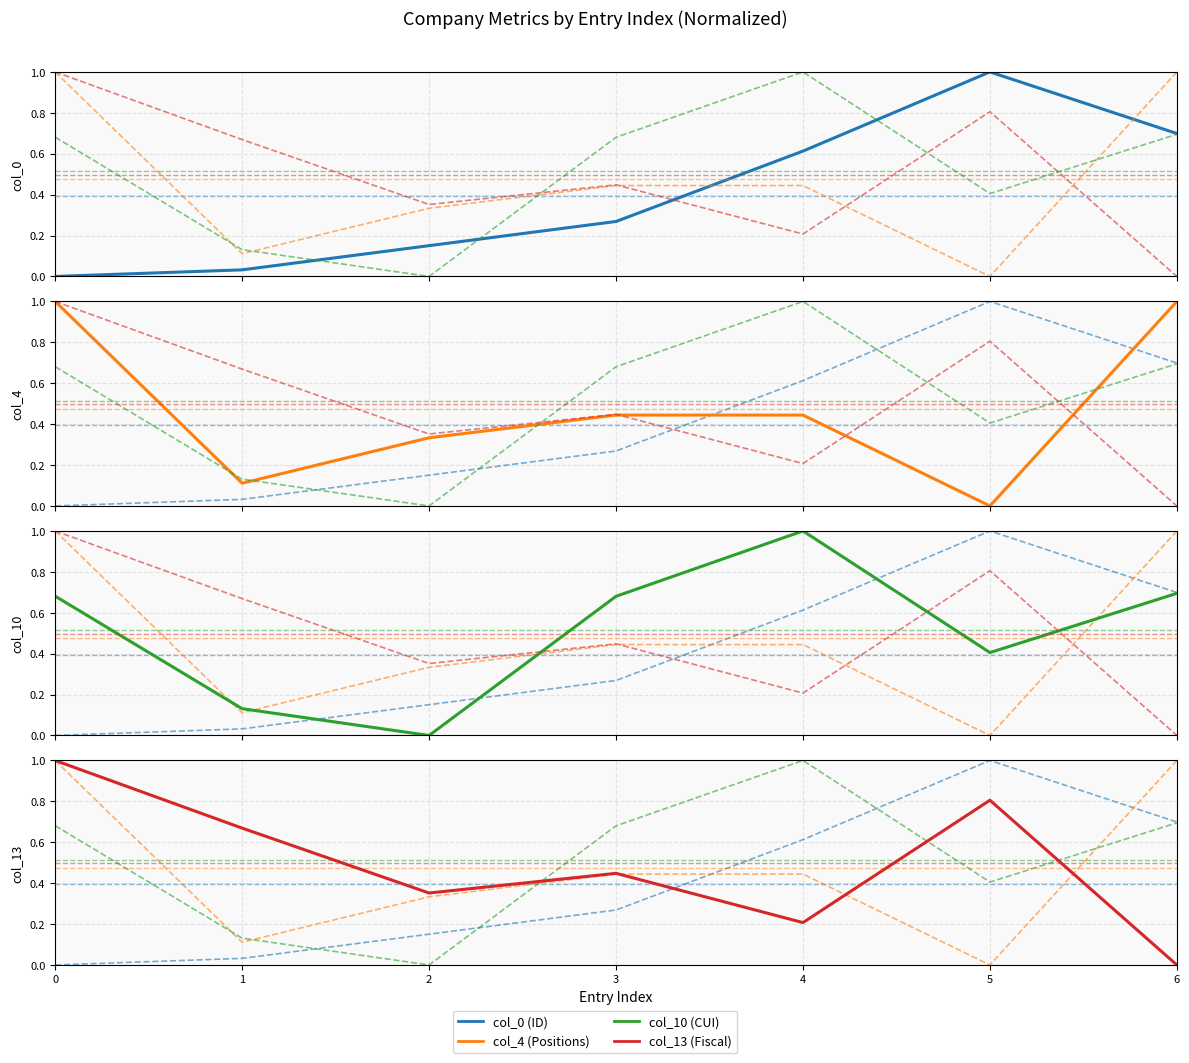

Where is the first local minimum for col_13 (Fiscal)?

2